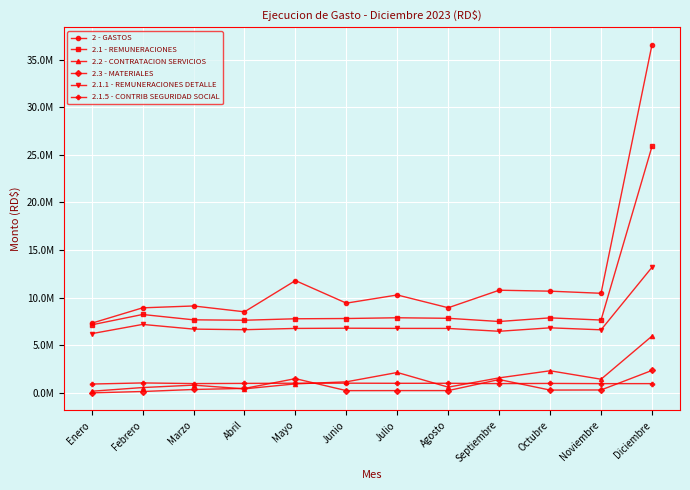

What is the value of the 2.1 - REMUNERACIONES point at the 8th from the left?

7828343.8